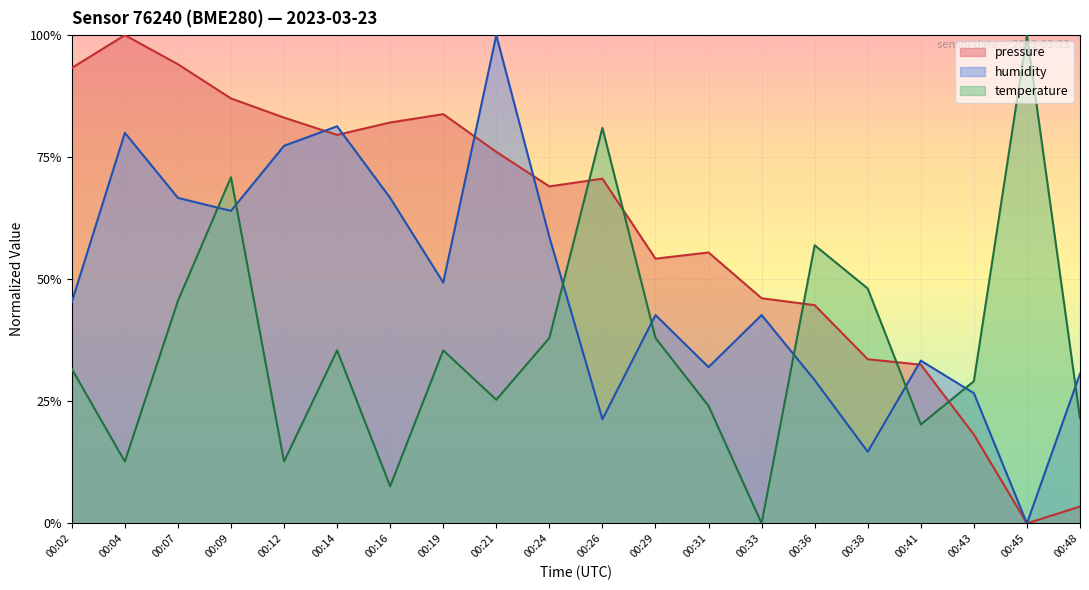

How many times do temperature and pressure cross each other?

5